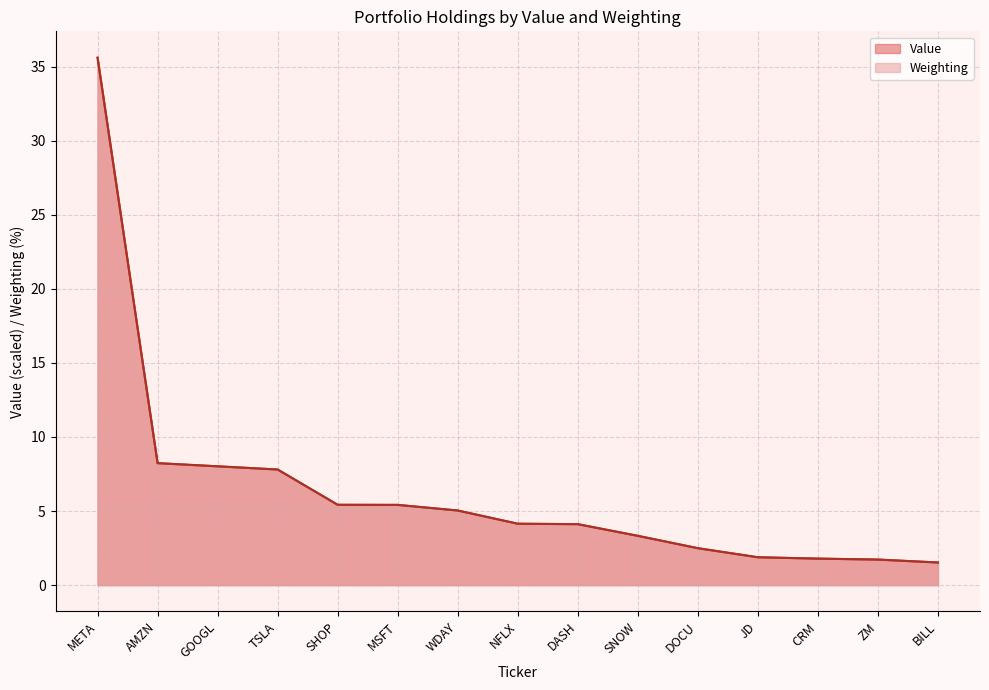

Reading left to right, extract all data points from this chart.

Value: 35.6	8.2	8.0	7.8	5.4	5.4	5.0	4.1	4.1	3.3	2.5	1.9	1.8	1.7	1.5
Weighting: 35.6	8.2	8.0	7.8	5.4	5.4	5.0	4.1	4.1	3.3	2.5	1.9	1.8	1.7	1.5